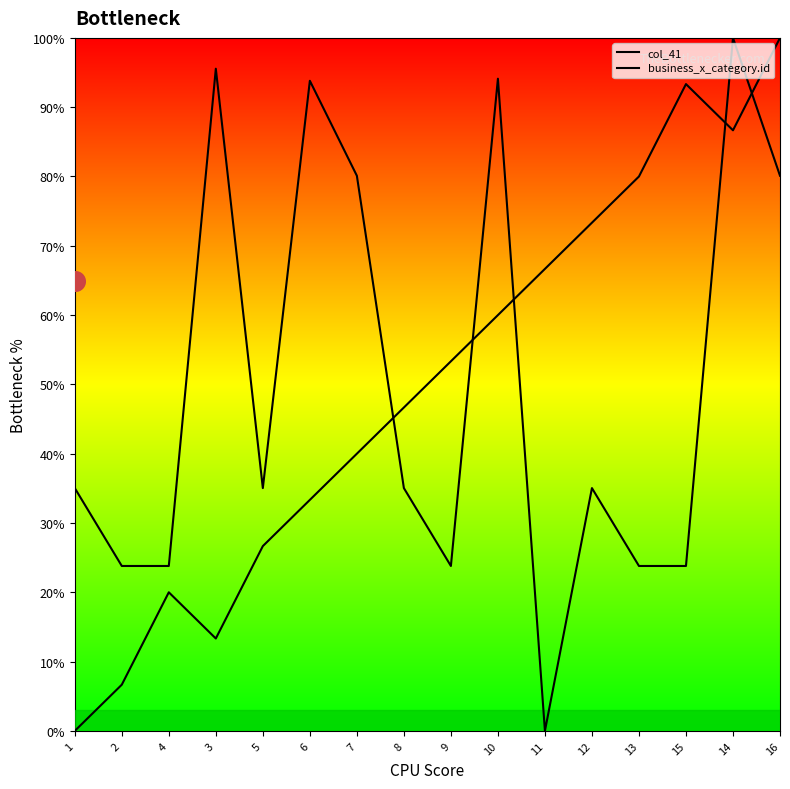

Which series has the widest spread of Y values?

col_41